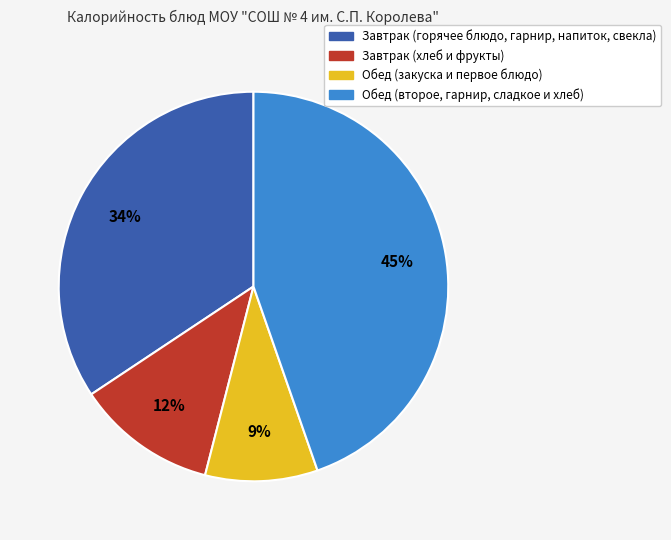

Is there a majority slice in this chart?

No